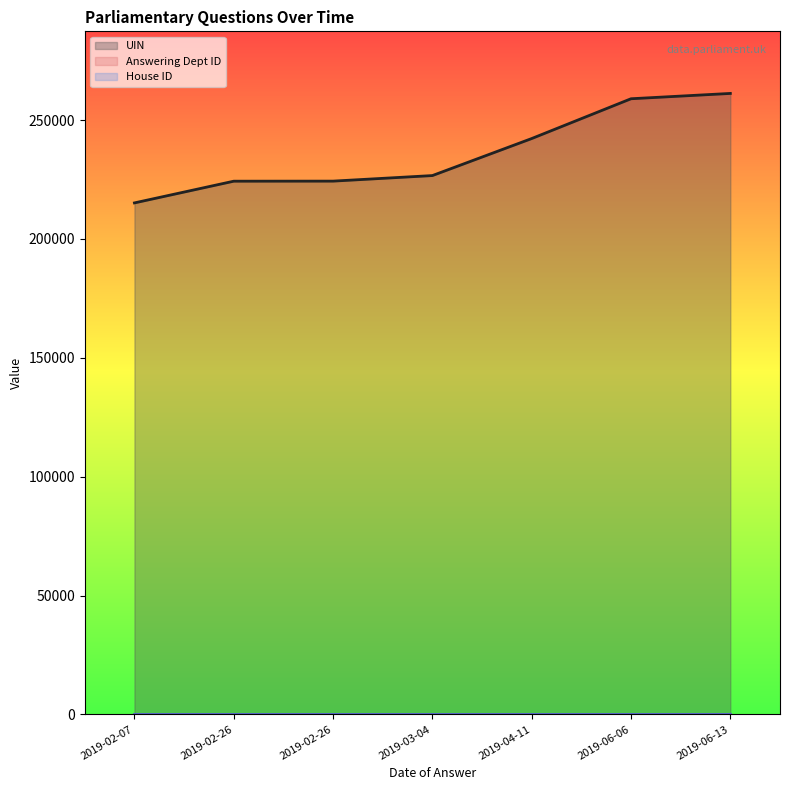

True or false: Answering Dept ID and House ID cross at least once.

False